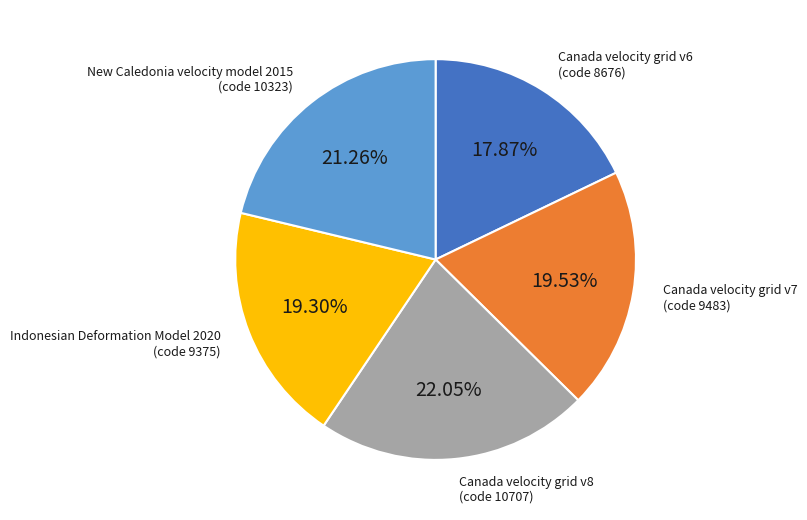

Is there a majority slice in this chart?

No